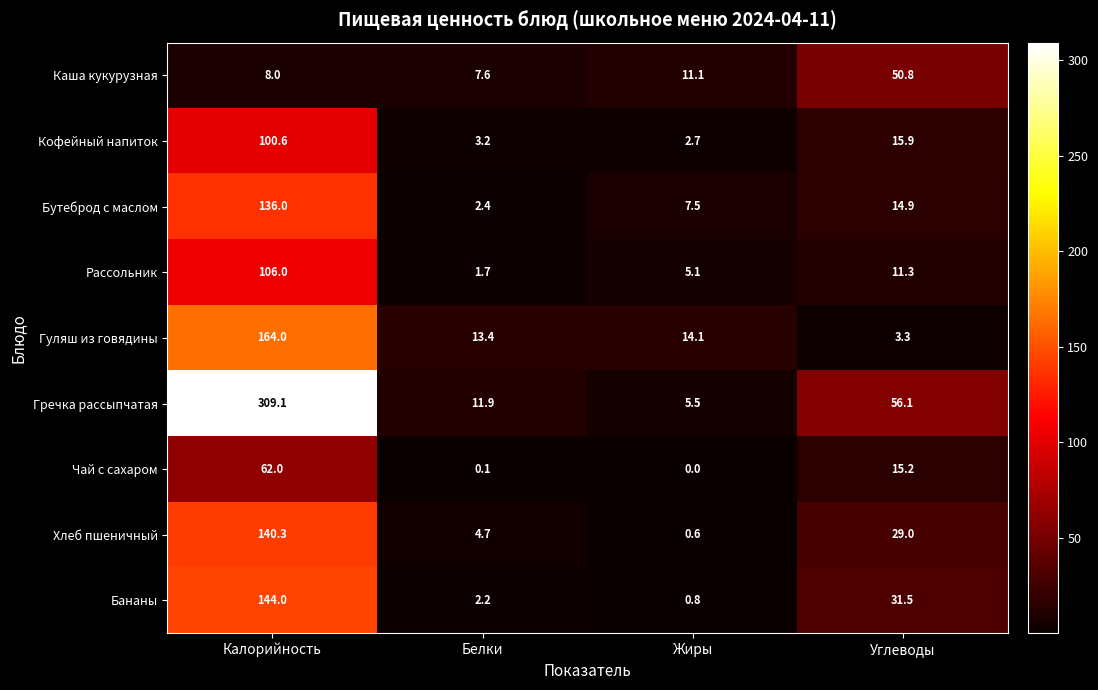

Count the number of data series in this chart.

9